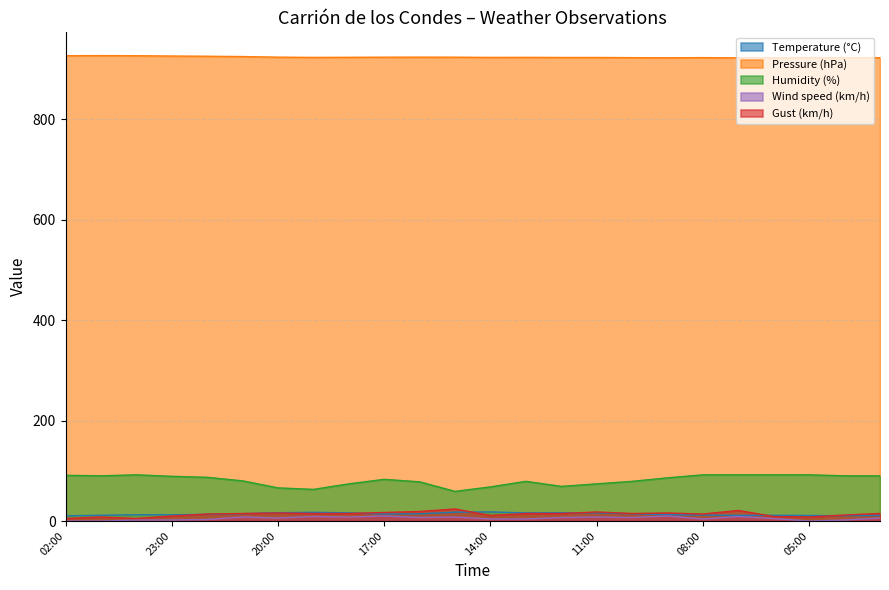

At how many categories does at least one series exceed 645?

24